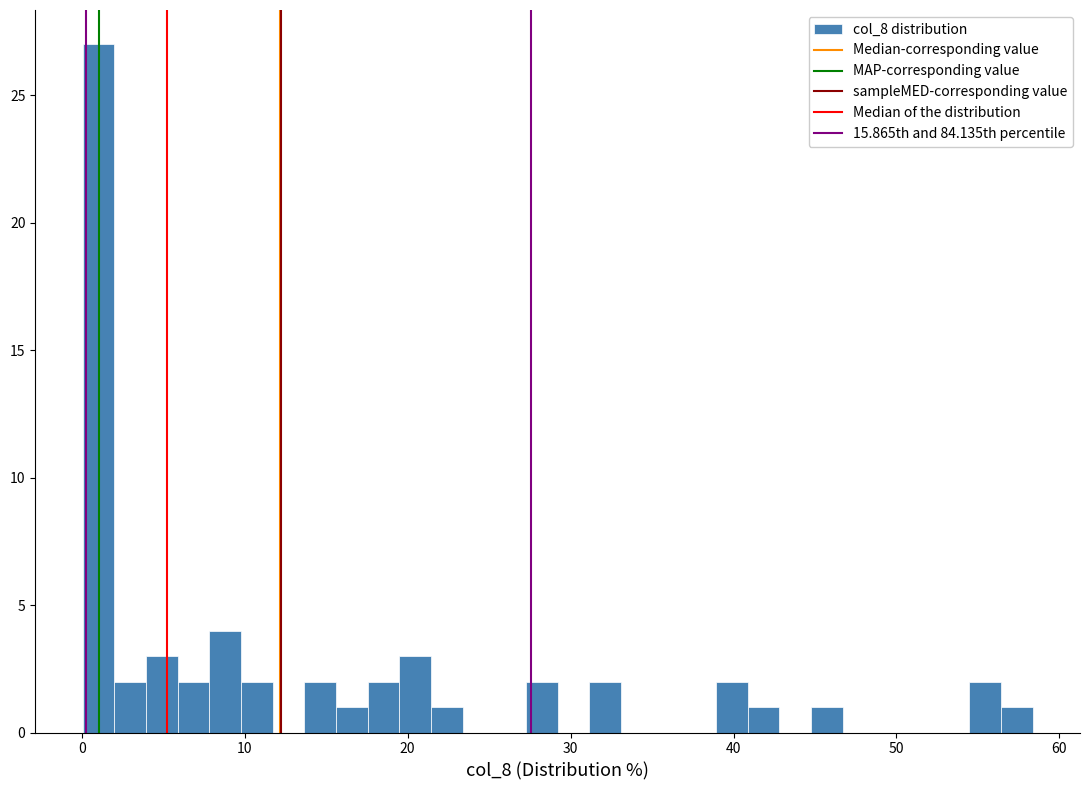

Read against the x-axis, roughly where is the centre of the tallest bar?

1